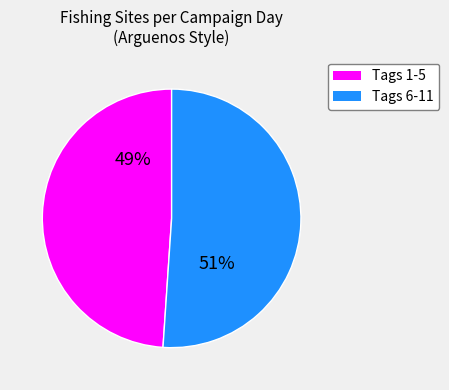

What percentage is the Tags 1-5 slice, to the nearest percent?

49%